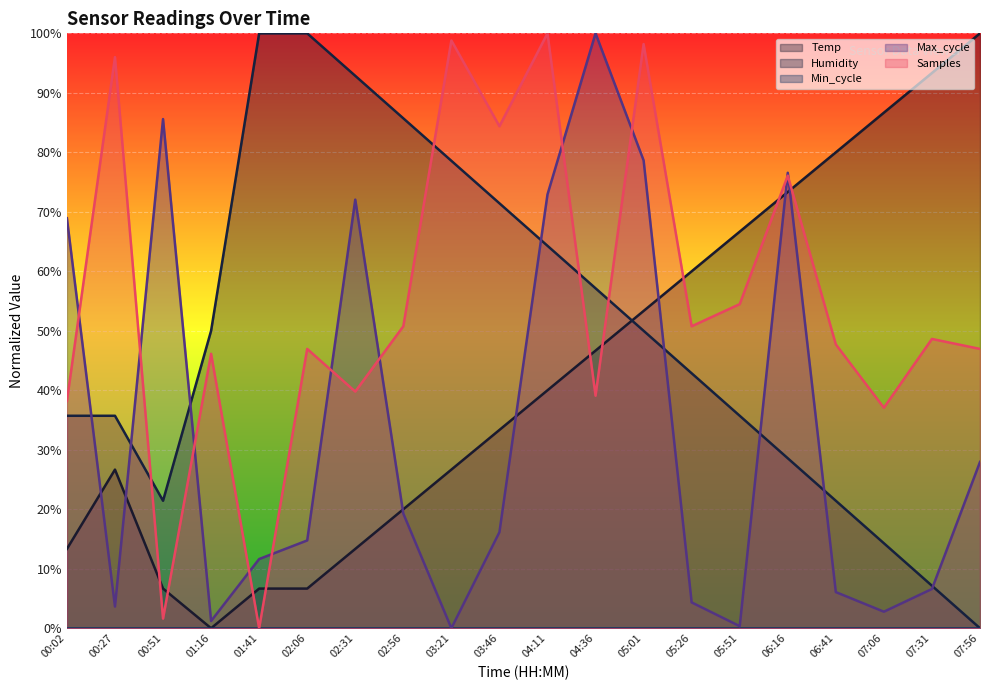

Does the chart display data point markers on the line(s)?

No